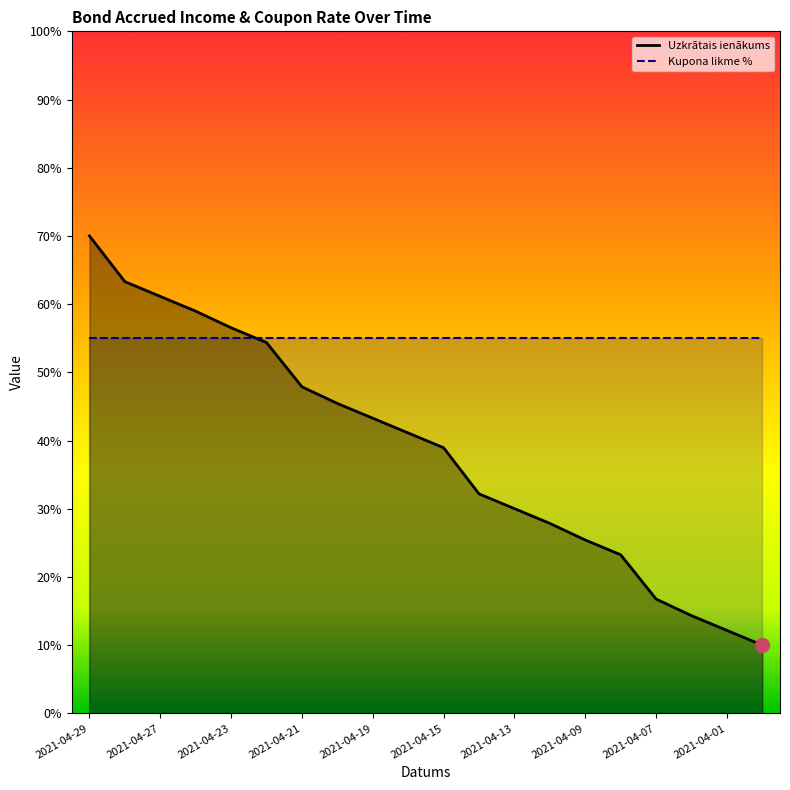

Reading right to left, what are all the values shown in this chart?

2021-03-31=0.1	2021-04-01=0.1	2021-04-06=0.1	2021-04-07=0.2	2021-04-08=0.2	2021-04-09=0.3	2021-04-12=0.3	2021-04-13=0.3	2021-04-14=0.3	2021-04-15=0.4	2021-04-16=0.4	2021-04-19=0.4	2021-04-20=0.5	2021-04-21=0.5	2021-04-22=0.5	2021-04-23=0.6	2021-04-26=0.6	2021-04-27=0.6	2021-04-28=0.6	2021-04-29=0.7